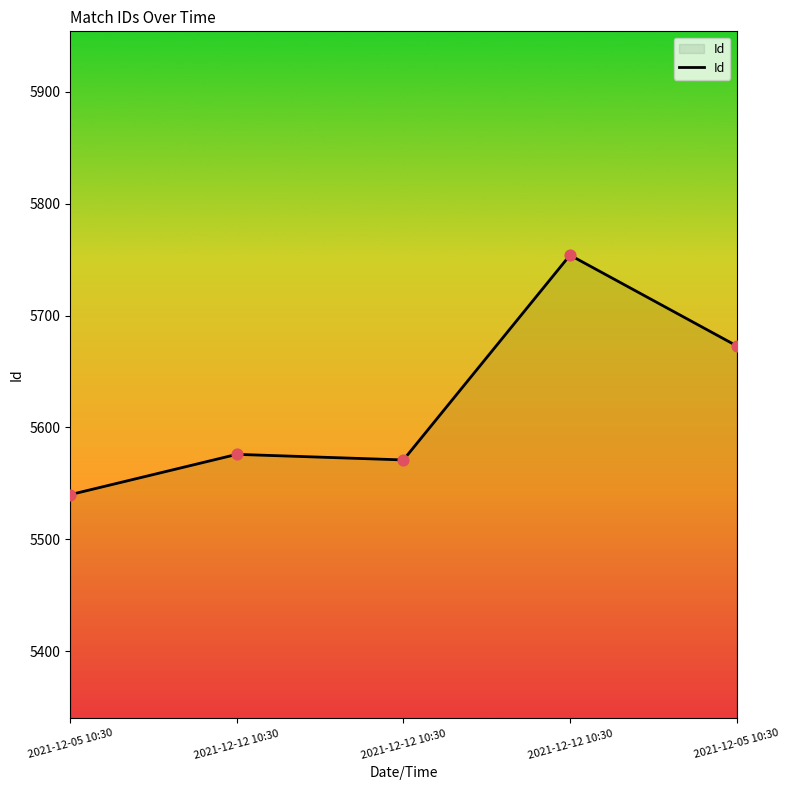

What is the change in value from 2021-12-12 10:30 to 2021-12-05 10:30?

-81